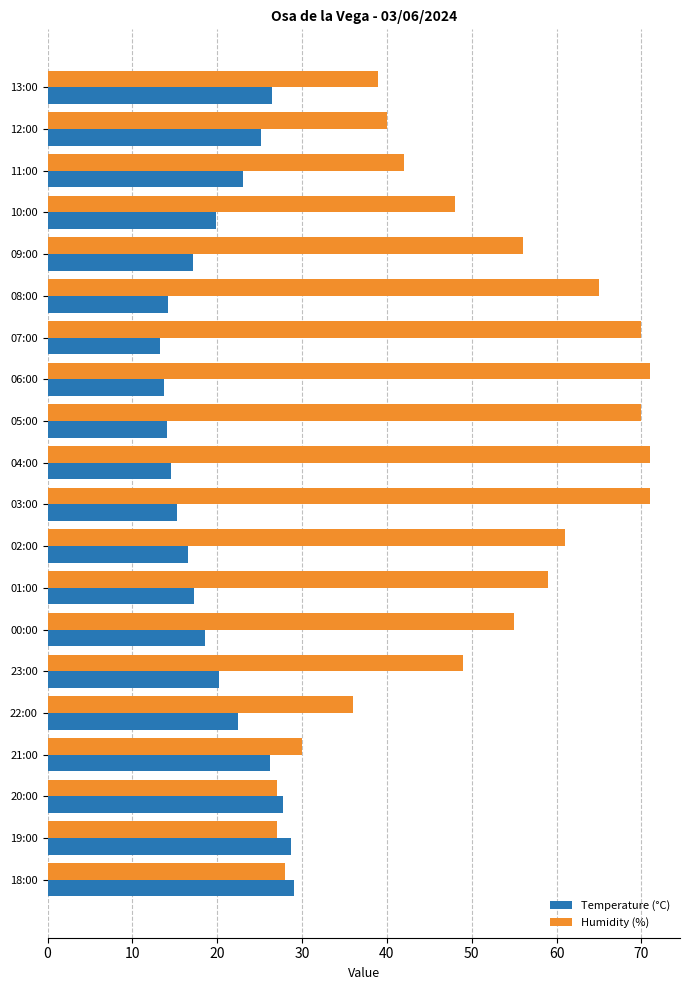

Is it true that Humidity (%) equals 70.0 at 07:00?

True